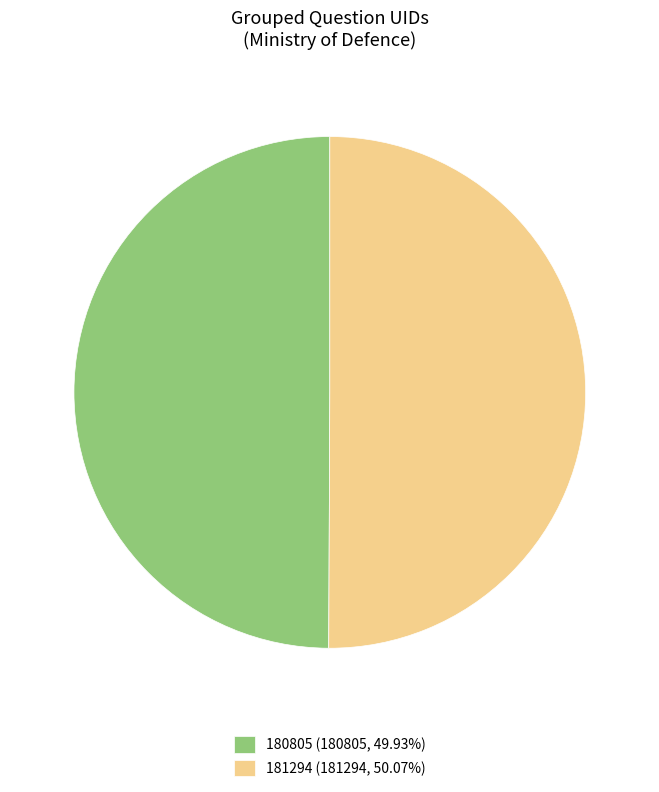

Approximately how many times larger is the value at 181294 (181294, 50.07%) compared to 180805 (180805, 49.93%)?

1.0